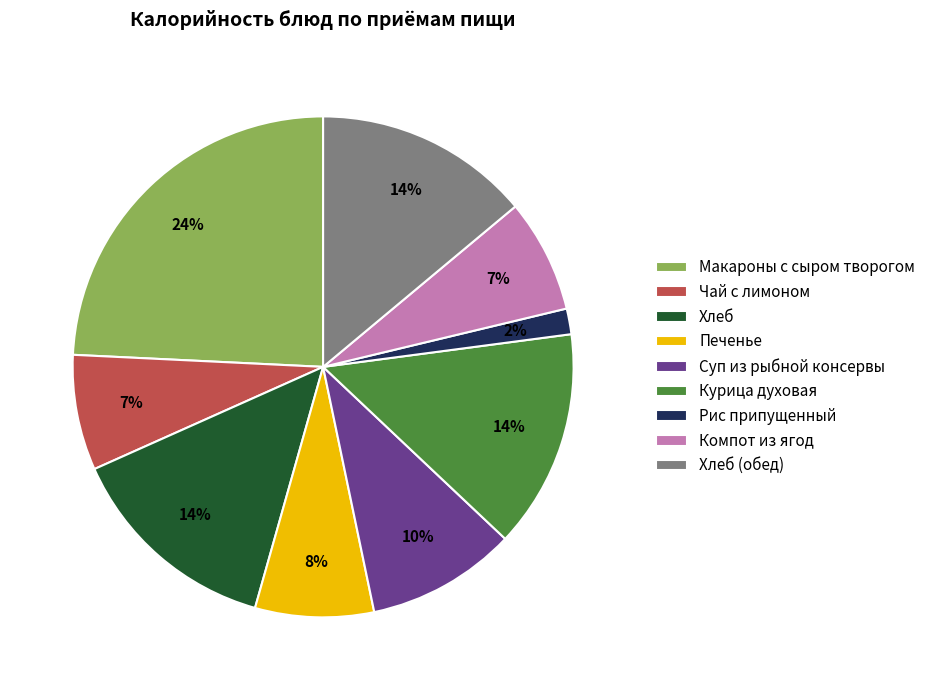

True or false: Суп из рыбной консервы accounts for 10% of the total.

True